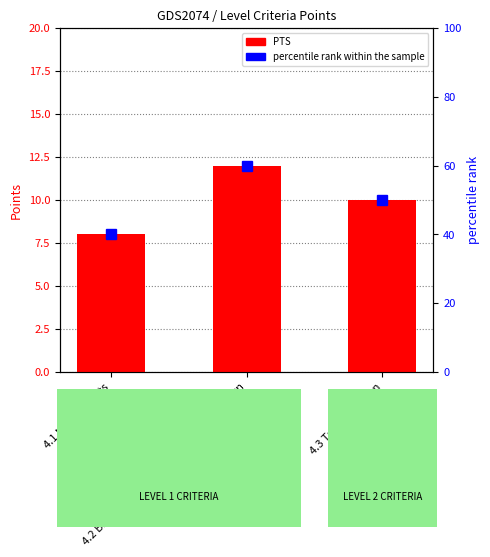

Which series changed the most between 4.2 Biodiversity-sensitive Planting & Design and 4.3 Tree Retention?

percentile rank within the sample